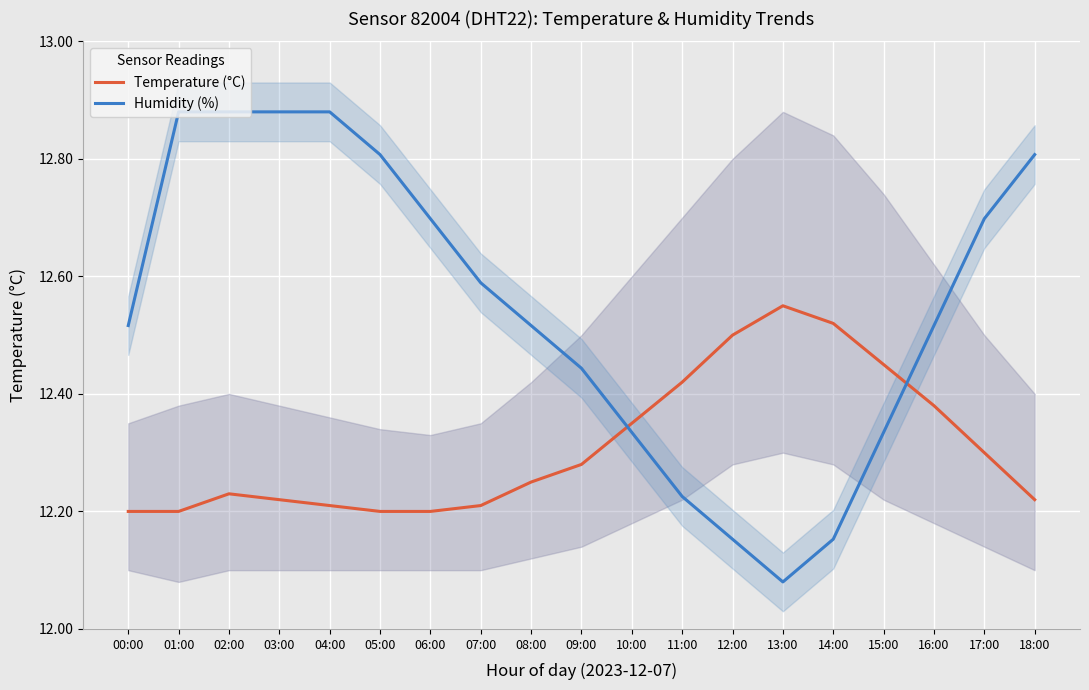

What is the difference between the highest and lowest values at 01:00?

0.7